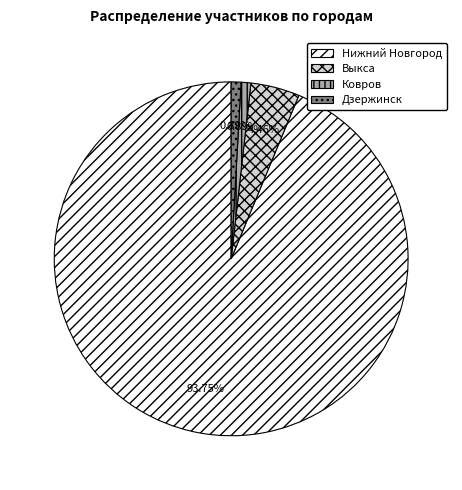

Which slice is the largest?

Нижний Новгород